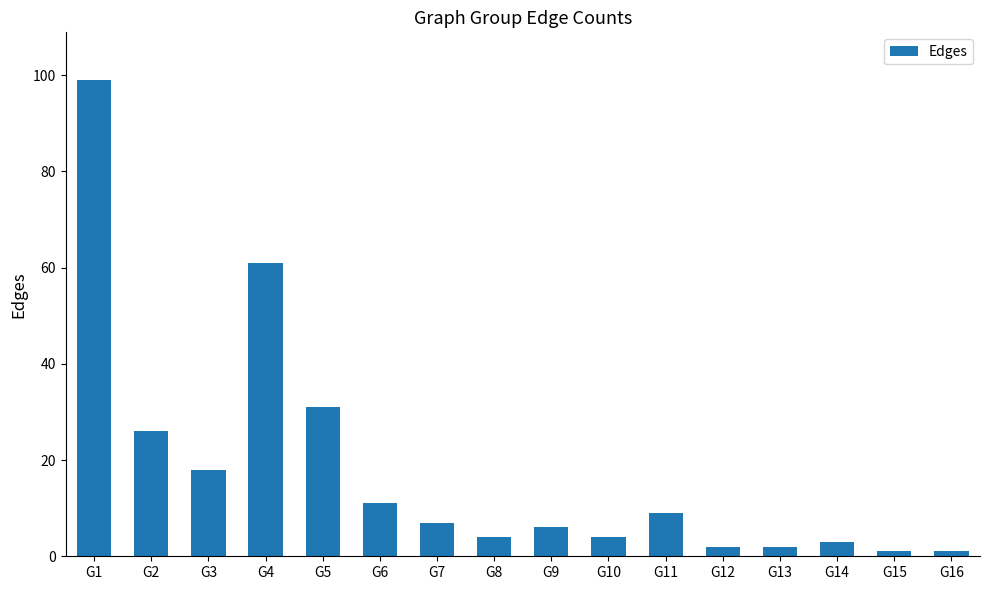

Reading right to left, what are all the values shown in this chart?

1	1	3	2	2	9	4	6	4	7	11	31	61	18	26	99